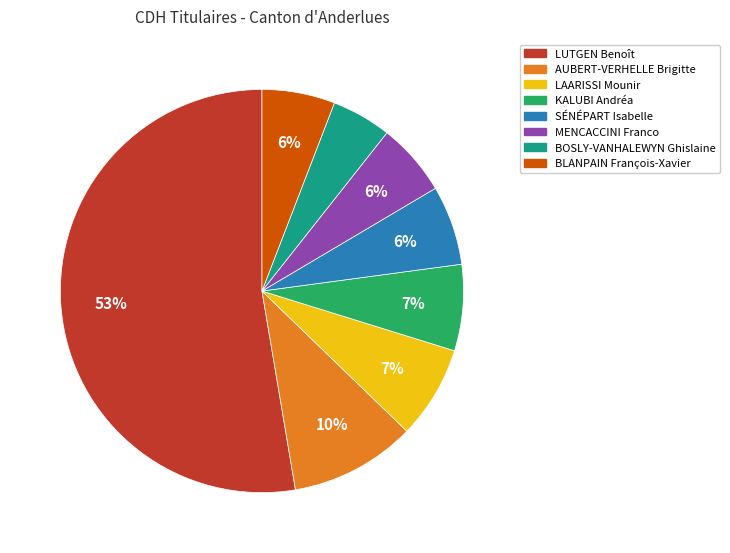

Is there any slice that represents more than half of the pie?

Yes